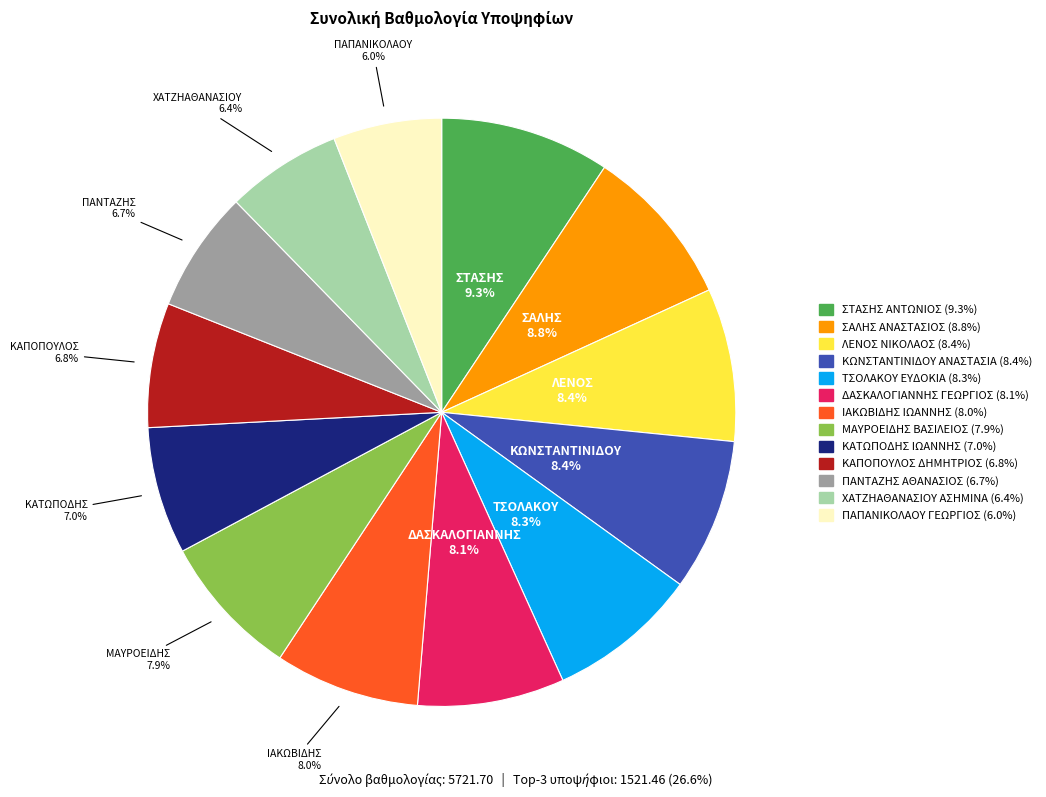

The ΧΑΤΖΗΑΘΑΝΑΣΙΟΥ ΑΣΗΜΙΝΑ slice represents 1% of the pie. True or false?

False